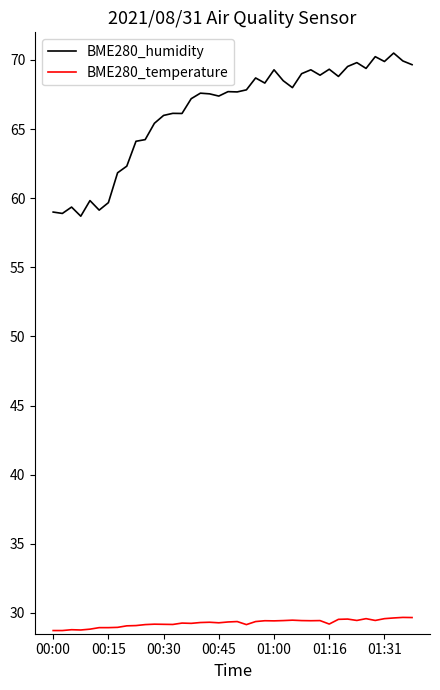

True or false: BME280_temperature and BME280_humidity intersect in this chart.

False